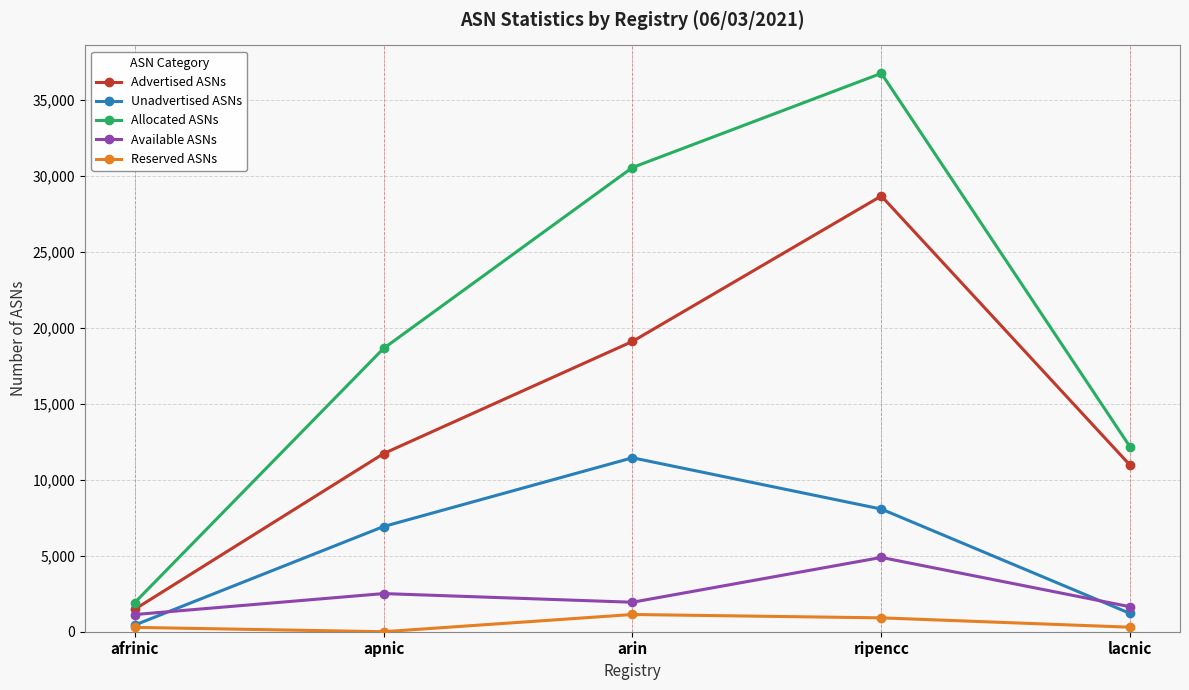

What is the maximum value shown in the chart?

36730